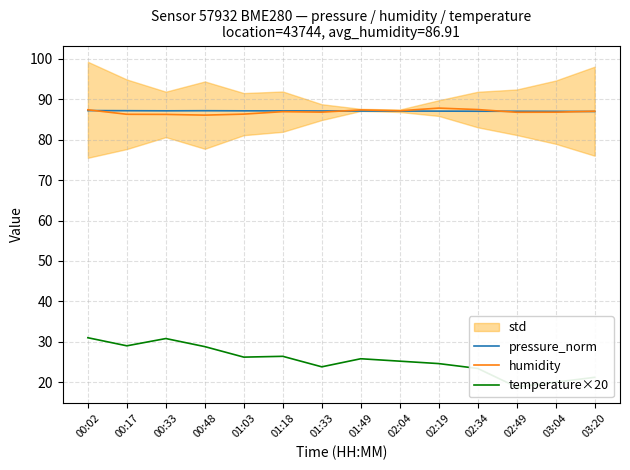

The temperature×20 series shows 26.4 at 01:18. True or false?

True